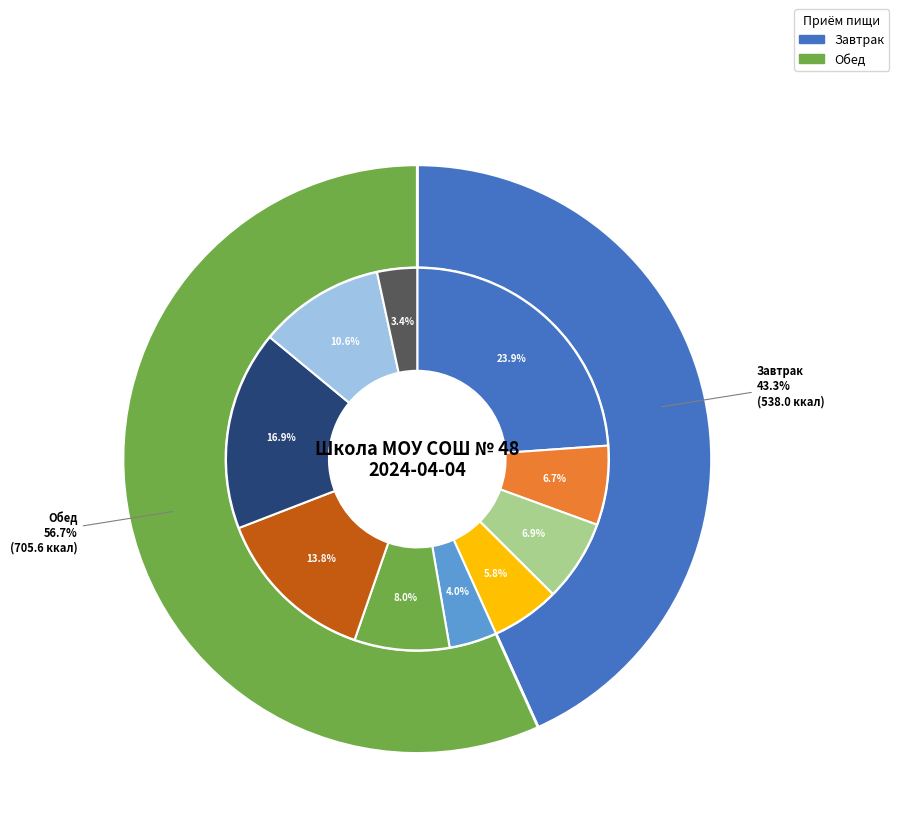

Is Каша Дружба молочная the majority of the pie?

No